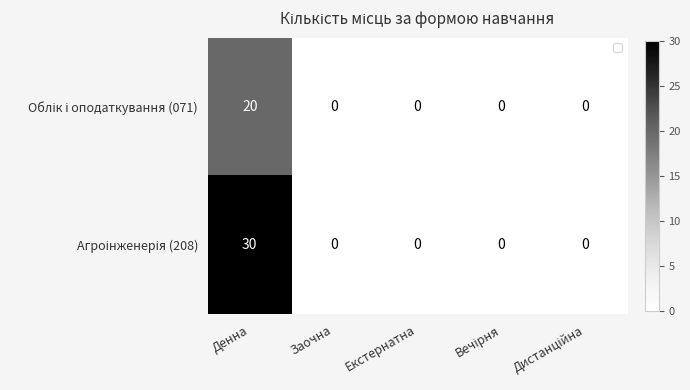

Which label corresponds to the largest value in the chart?

Денна